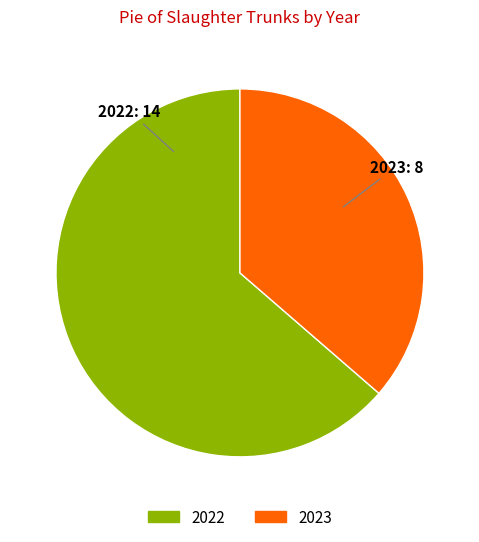

Is 2023 the majority of the pie?

No